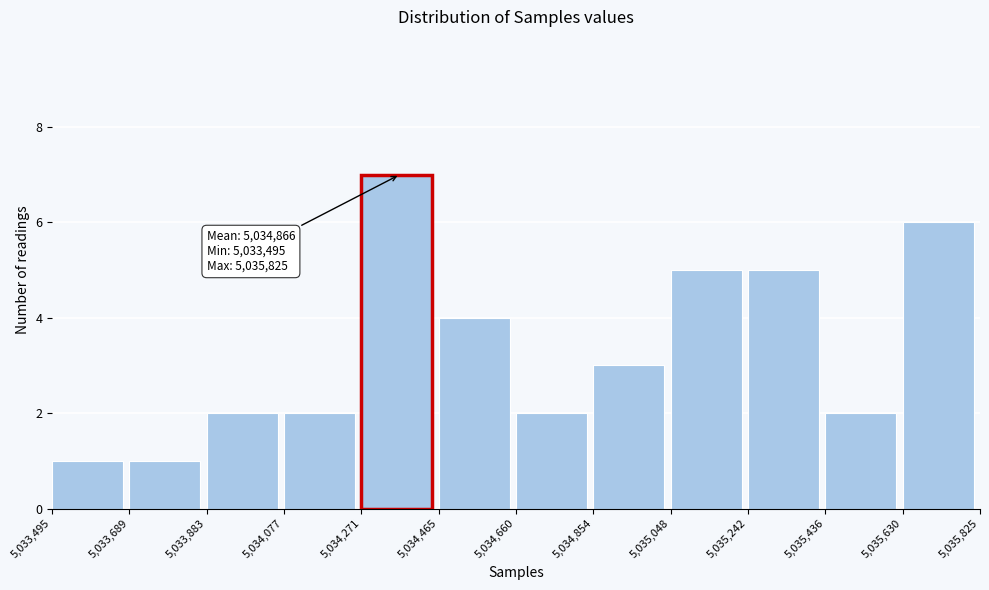

Which range on the x-axis has the tallest bar?

5,034,271 to 5,034,465